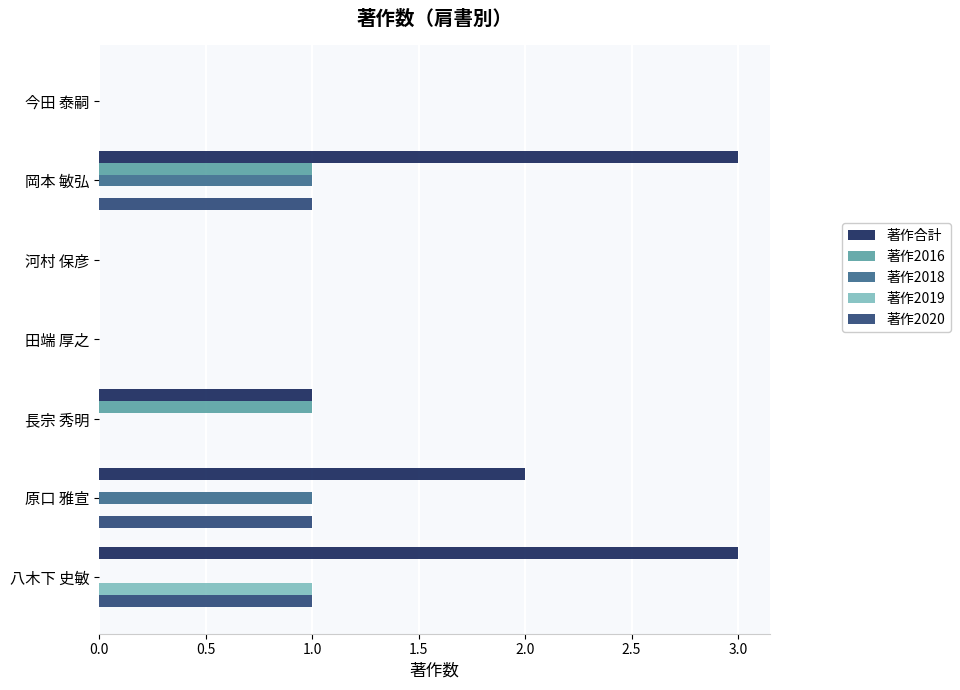

Between 田端 厚之 and 原口 雅宣, which series saw the biggest shift?

著作合計